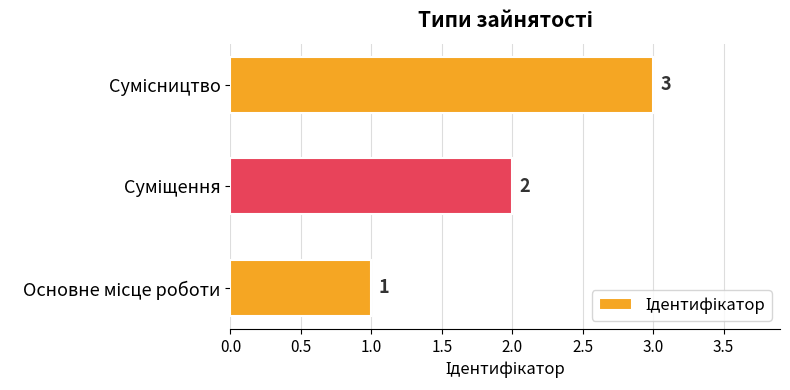

What is the sum of all values?

6